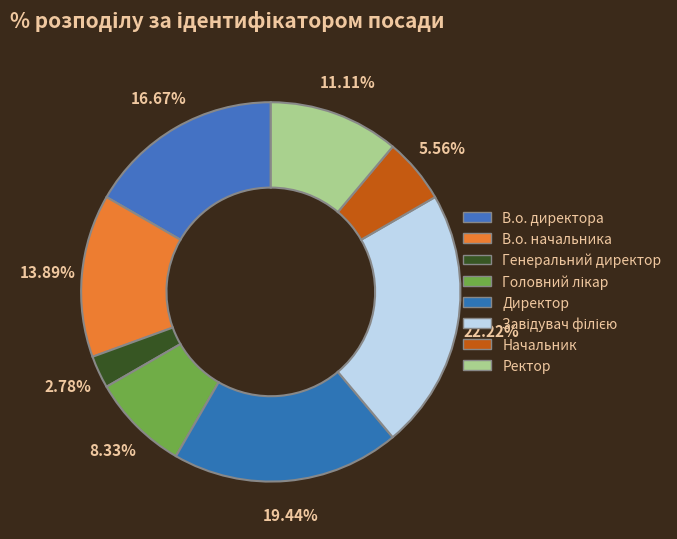

True or false: Начальник accounts for 6% of the total.

True